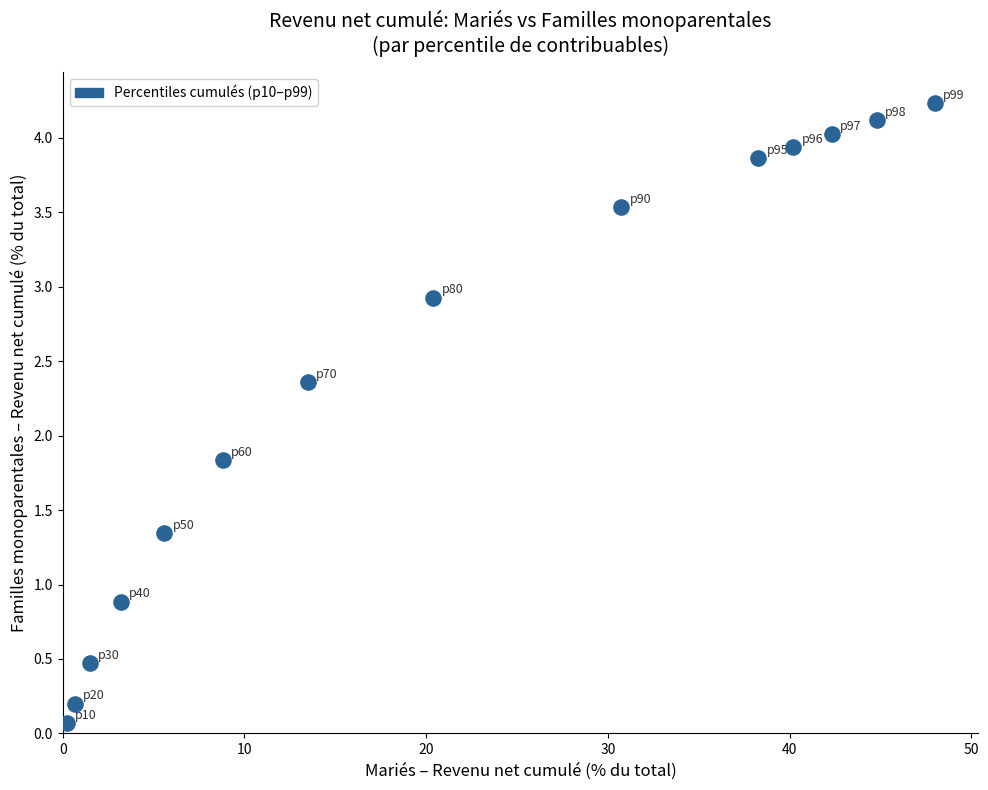

What is the range of Y values (max minus min)?

4.2